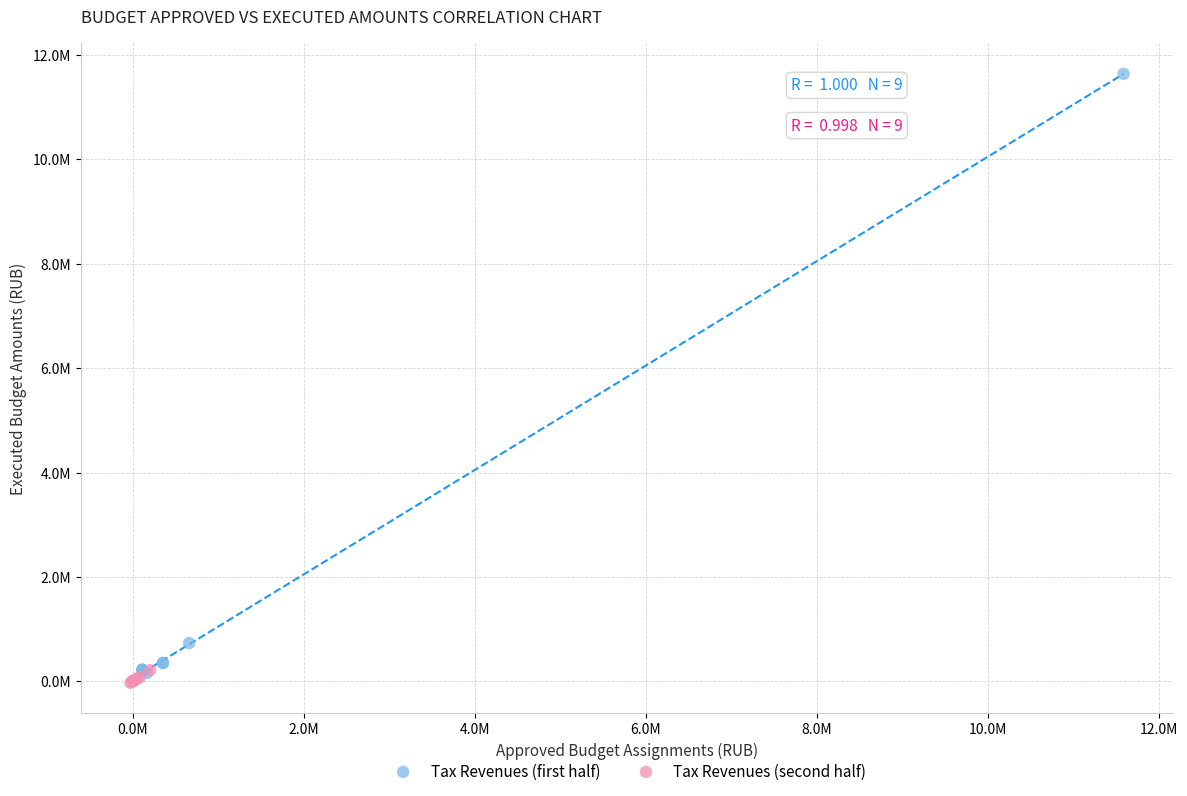

Which series has the largest Y range (max minus min)?

Tax Revenues (first half)